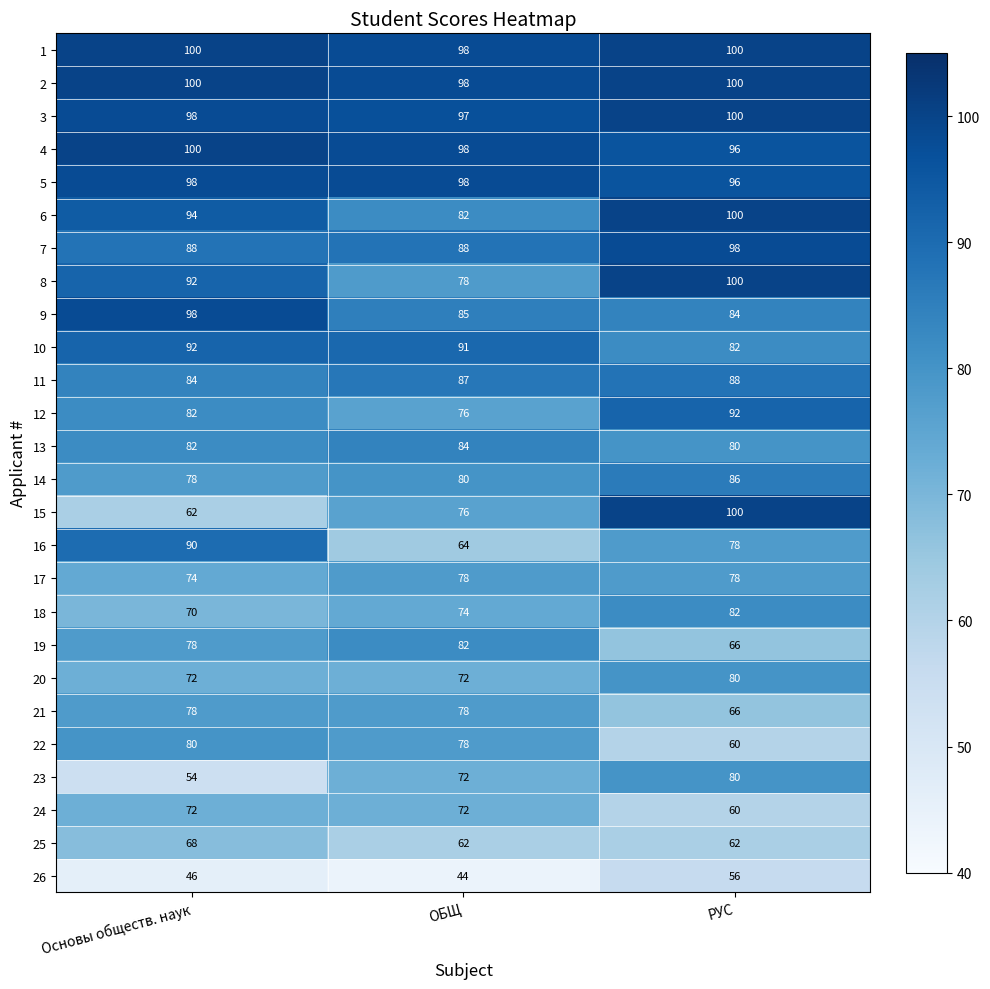

Between Основы обществ. наук and РУС, which series saw the biggest shift?

15